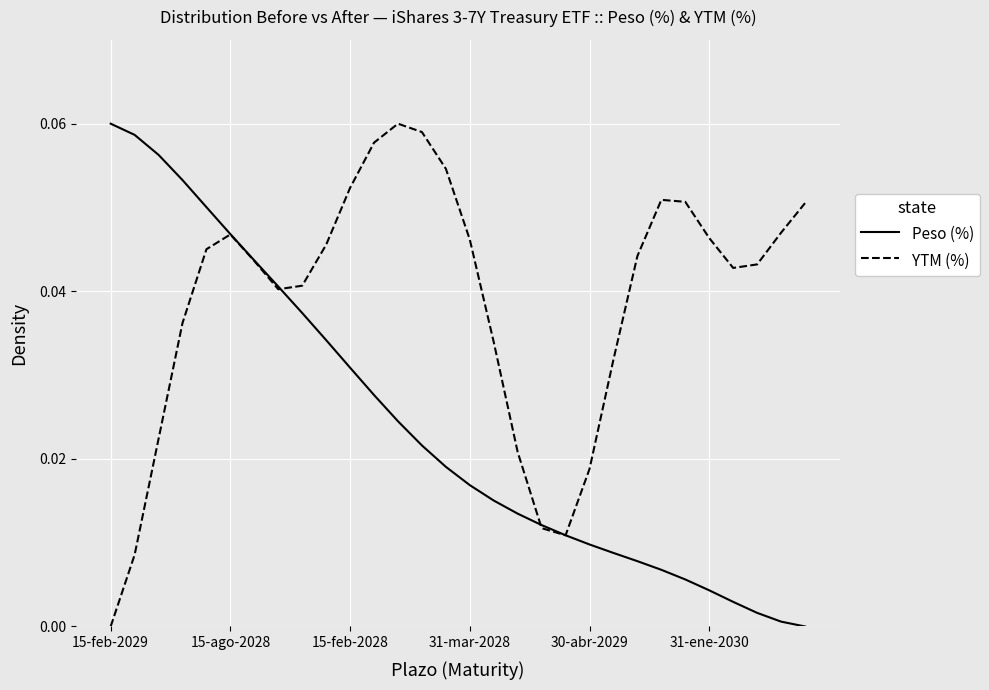

Which series has the largest total across all categories?

YTM (%)